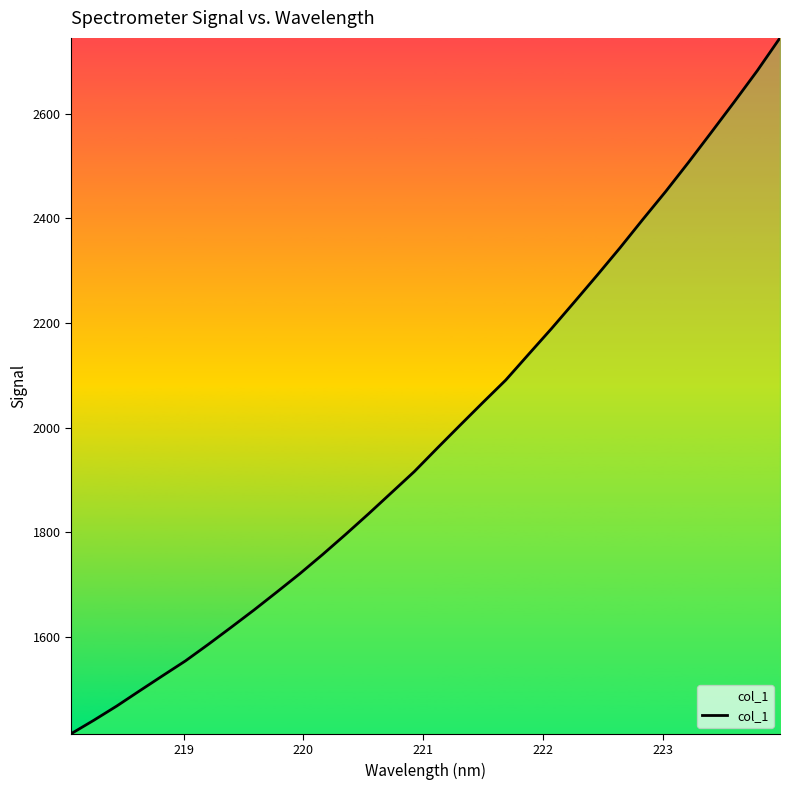

What is the difference between the maximum and minimum values?

1329.4